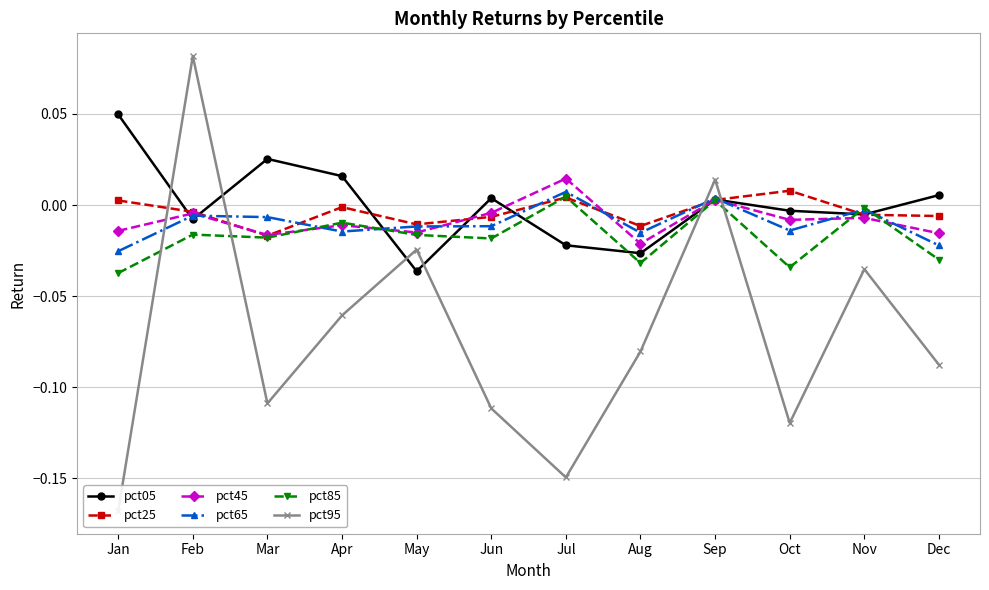

Reading left to right, extract all data points from this chart.

pct05: Jan=0.0	Feb=-0.0	Mar=0.0	Apr=0.0	May=-0.0	Jun=0.0	Jul=-0.0	Aug=-0.0	Sep=0.0	Oct=-0.0	Nov=-0.0	Dec=0.0
pct25: Jan=0.0	Feb=-0.0	Mar=-0.0	Apr=-0.0	May=-0.0	Jun=-0.0	Jul=0.0	Aug=-0.0	Sep=0.0	Oct=0.0	Nov=-0.0	Dec=-0.0
pct45: Jan=-0.0	Feb=-0.0	Mar=-0.0	Apr=-0.0	May=-0.0	Jun=-0.0	Jul=0.0	Aug=-0.0	Sep=0.0	Oct=-0.0	Nov=-0.0	Dec=-0.0
pct65: Jan=-0.0	Feb=-0.0	Mar=-0.0	Apr=-0.0	May=-0.0	Jun=-0.0	Jul=0.0	Aug=-0.0	Sep=0.0	Oct=-0.0	Nov=-0.0	Dec=-0.0
pct85: Jan=-0.0	Feb=-0.0	Mar=-0.0	Apr=-0.0	May=-0.0	Jun=-0.0	Jul=0.0	Aug=-0.0	Sep=0.0	Oct=-0.0	Nov=-0.0	Dec=-0.0
pct95: Jan=-0.2	Feb=0.1	Mar=-0.1	Apr=-0.1	May=-0.0	Jun=-0.1	Jul=-0.1	Aug=-0.1	Sep=0.0	Oct=-0.1	Nov=-0.0	Dec=-0.1